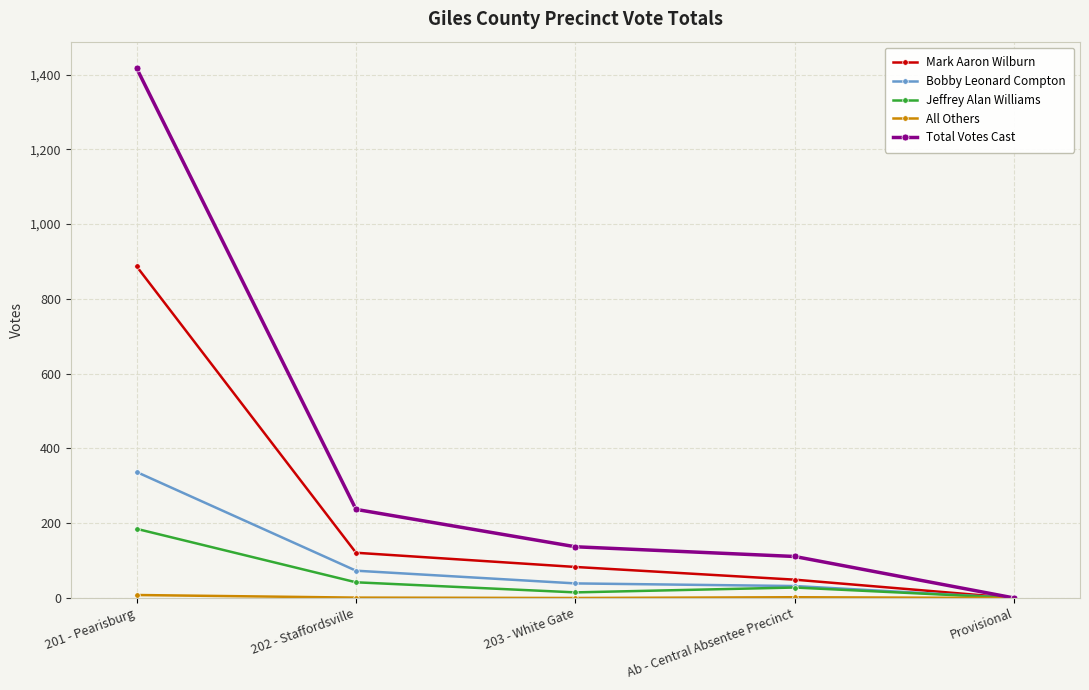

The value of Total Votes Cast at Ab - Central Absentee Precinct is 111. True or false?

True